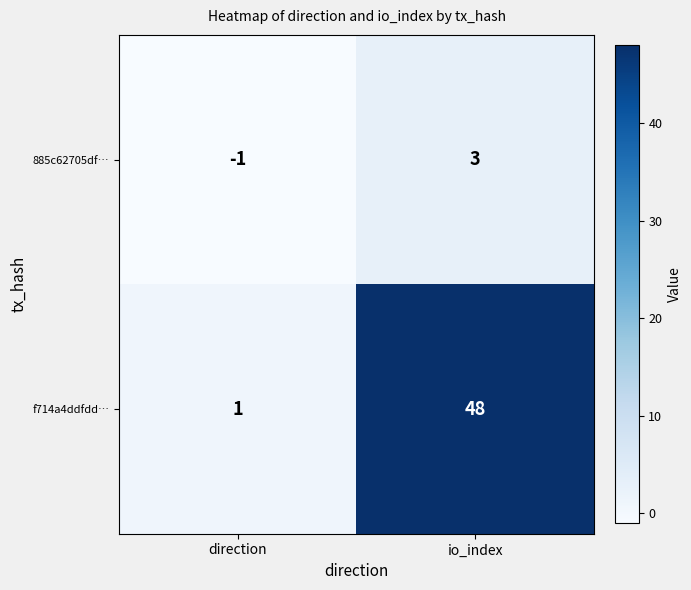

What is the difference between the maximum and minimum values in the f714a4ddfdd… series?

47